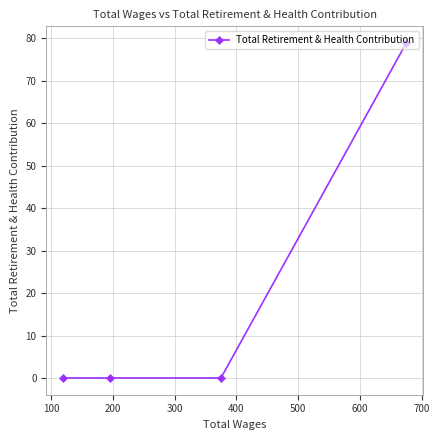

What is the greatest value displayed?

78.9